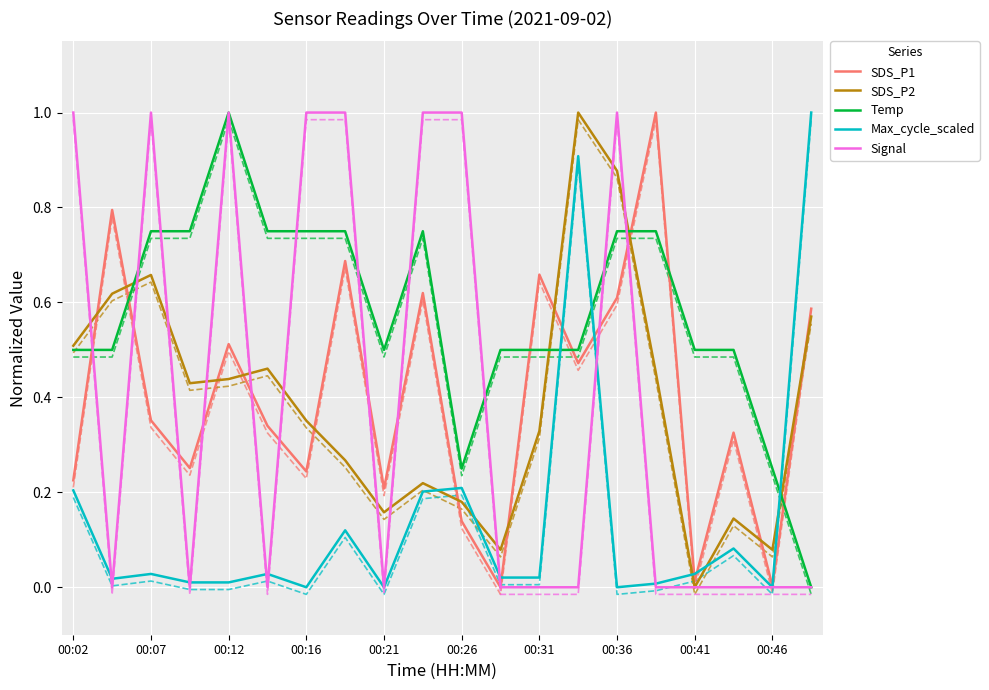

Is it true that Max_cycle_scaled equals 0.0 at 00:46?

True